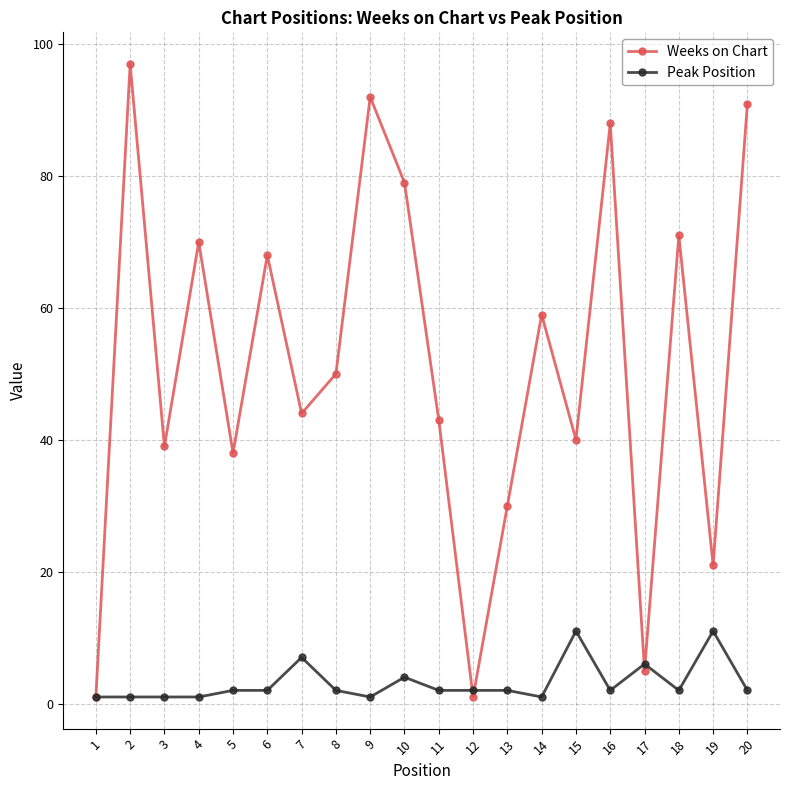

What is the maximum value shown in the chart?

97